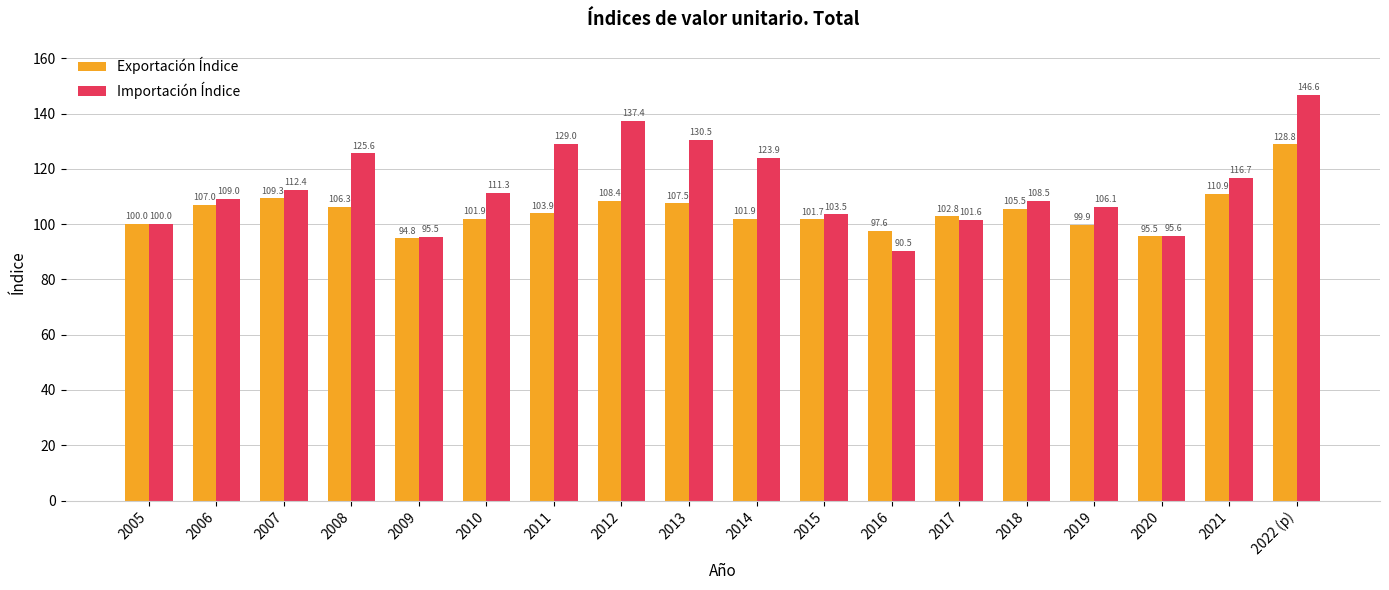

How many data points in Importación Índice are less than 111?

9